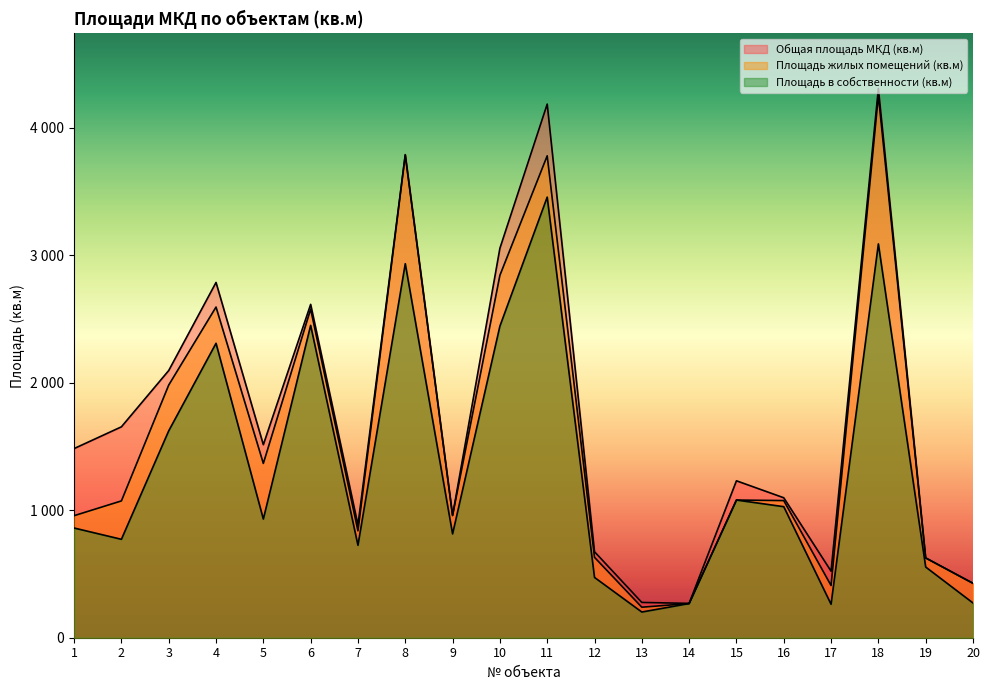

What is the value of the Площадь жилых помещений (кв.м) point at the 4th from the left?

2594.0